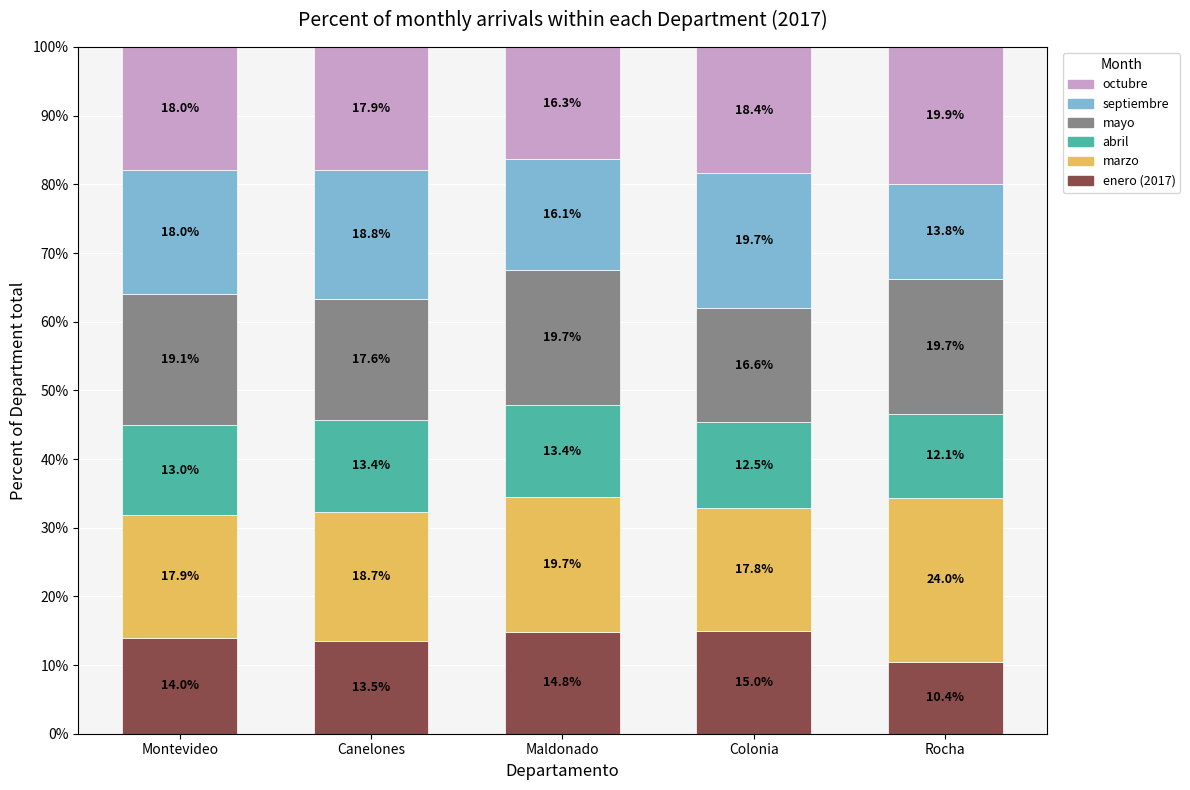

Which category has the highest value in the enero (2017) series?

Colonia